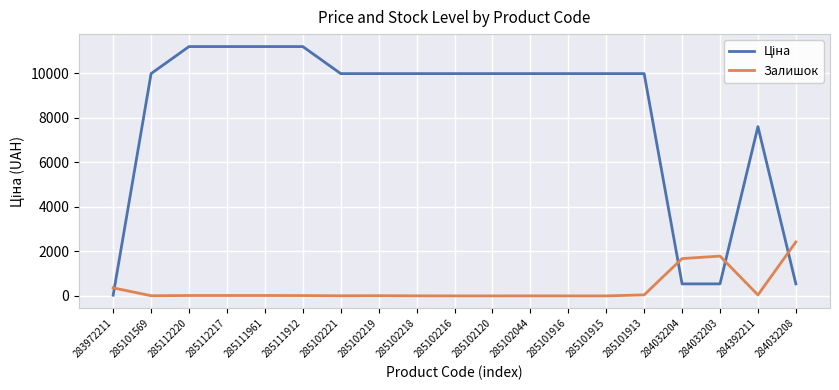

Does the chart have visible grid lines?

Yes